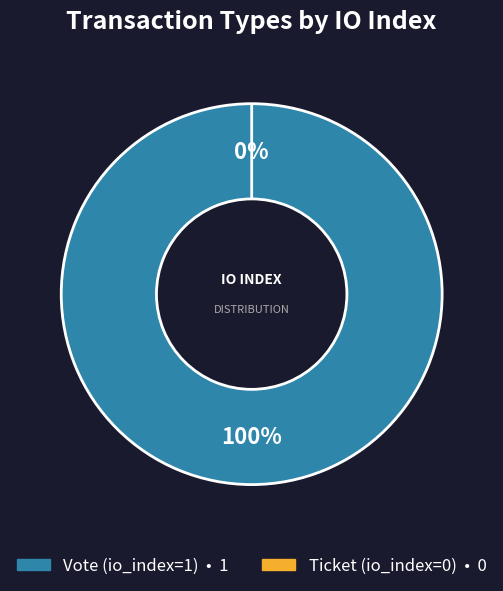

Is it true that Ticket (io_index=0) is 0% of the pie?

True